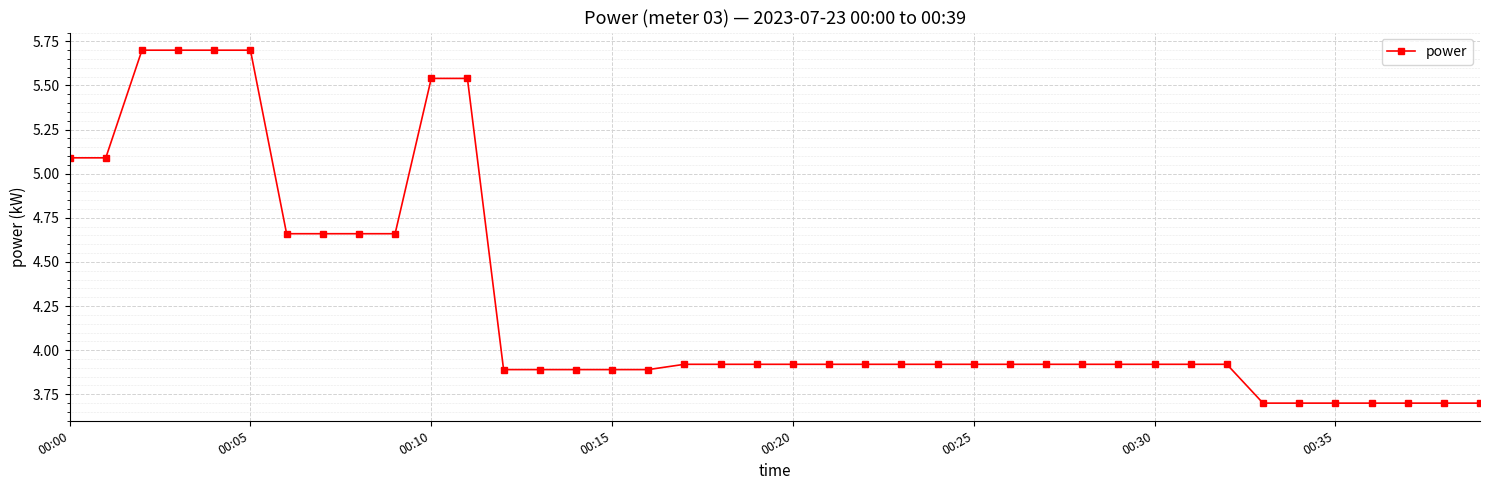

What is the difference between the maximum and minimum values?

2.0